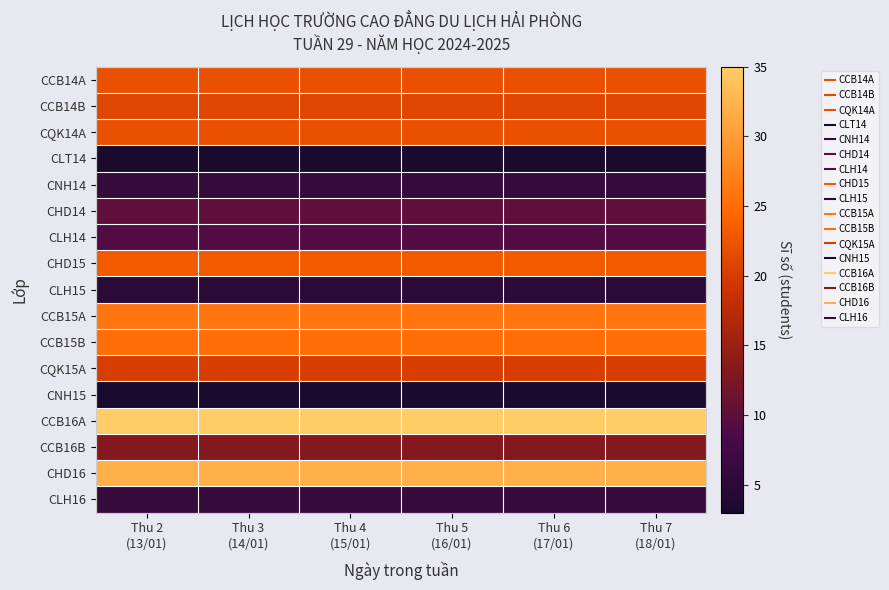

What is the spread (max minus min) of values at Thu 2
(13/01)?

32